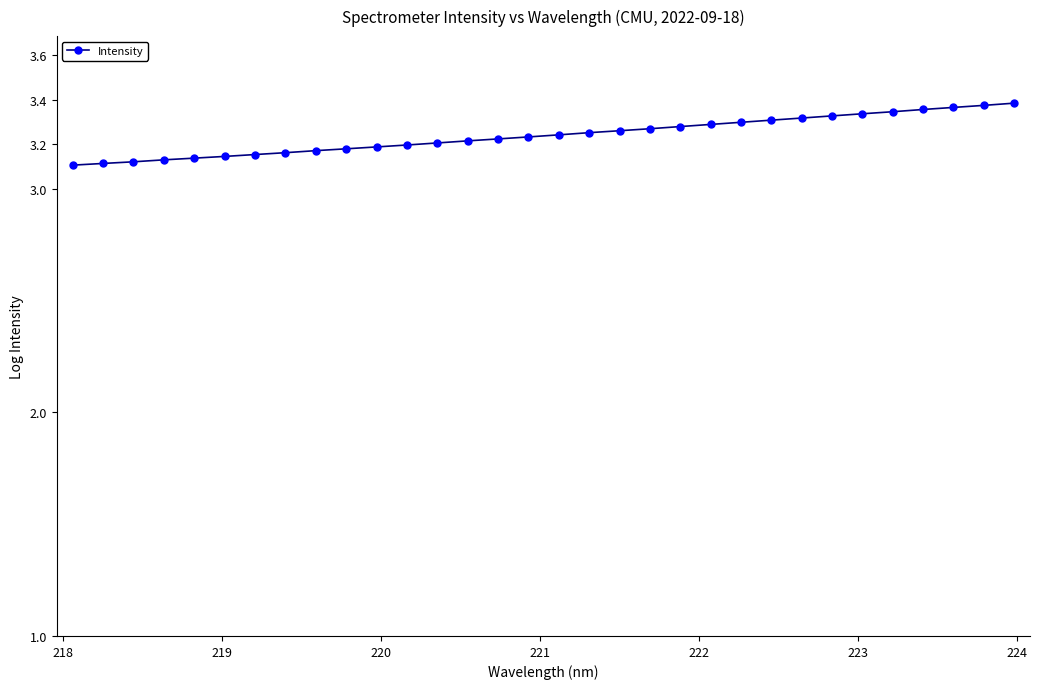

How many lines are shown in the chart?

1